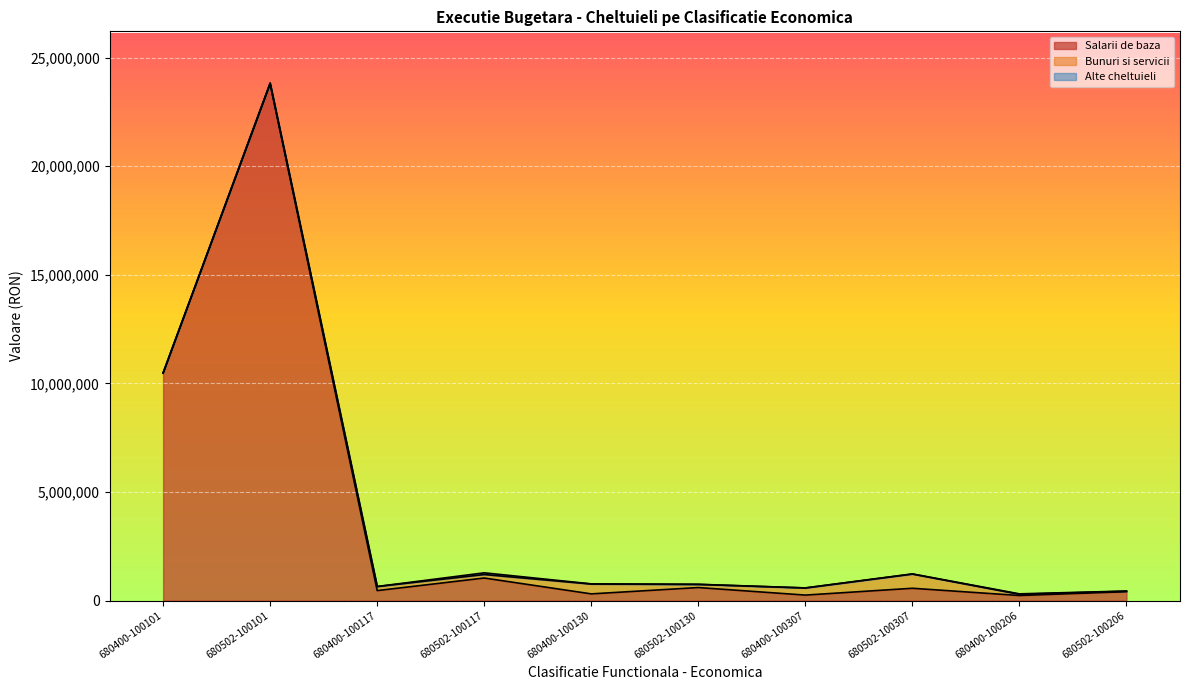

How many lines are shown in the chart?

3